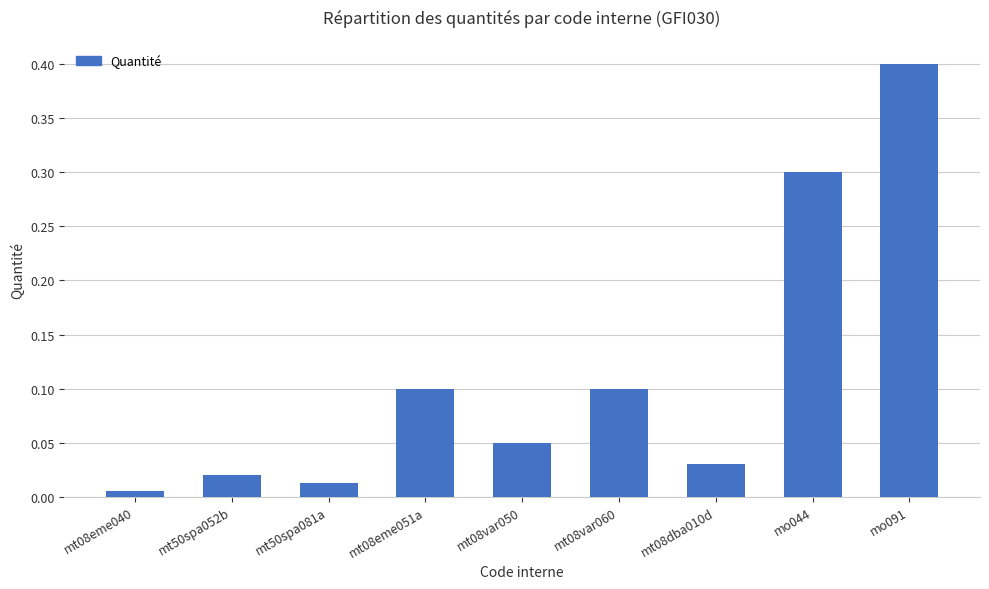

How many categories are shown in the chart?

9